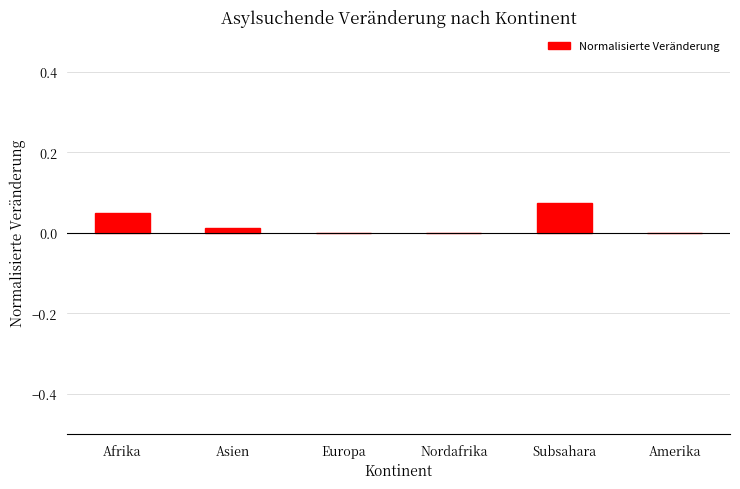

Which has a higher value, Amerika or Afrika?

Afrika